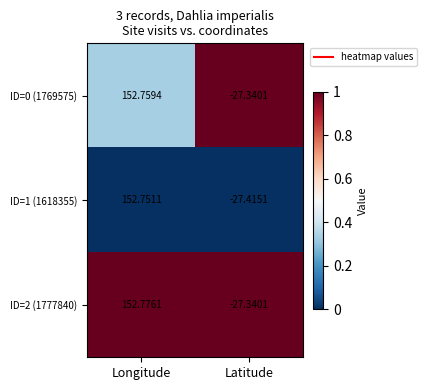

At Longitude, list the series in order from largest to smallest.

ID=2 (1777840), ID=0 (1769575), ID=1 (1618355)